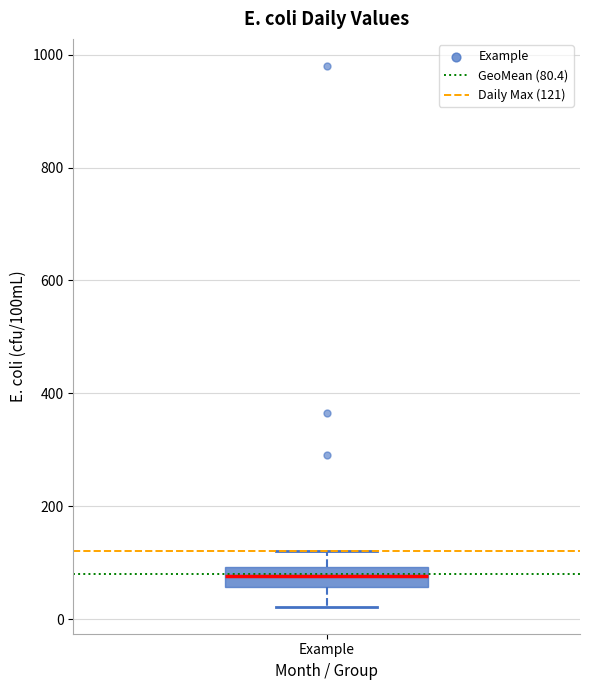

Read this box plot against the y-axis: the position of the median line, the range covered by the box, and the ends of both whiskers. The values are not printed on the chart, so give them approximately, as read against the axis.

median 80, box 60 to 100, whiskers 20 to 120